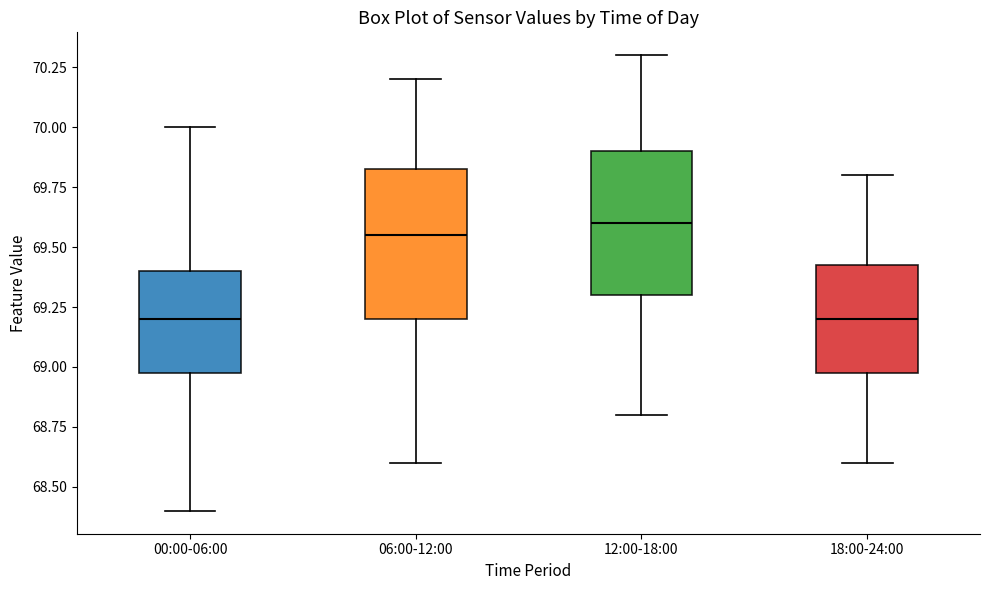

Reading left to right, read every box against the y-axis: the position of its median line, the range the box covers, and the ends of its whiskers. The values are not printed on the chart, so give them approximately, as read against the axis.

00:00-06:00: median 69.20, box 69.00 to 69.40, whiskers 68.40 to 70.00
06:00-12:00: median 69.55, box 69.20 to 69.85, whiskers 68.60 to 70.20
12:00-18:00: median 69.60, box 69.30 to 69.90, whiskers 68.80 to 70.30
18:00-24:00: median 69.20, box 69.00 to 69.45, whiskers 68.60 to 69.80